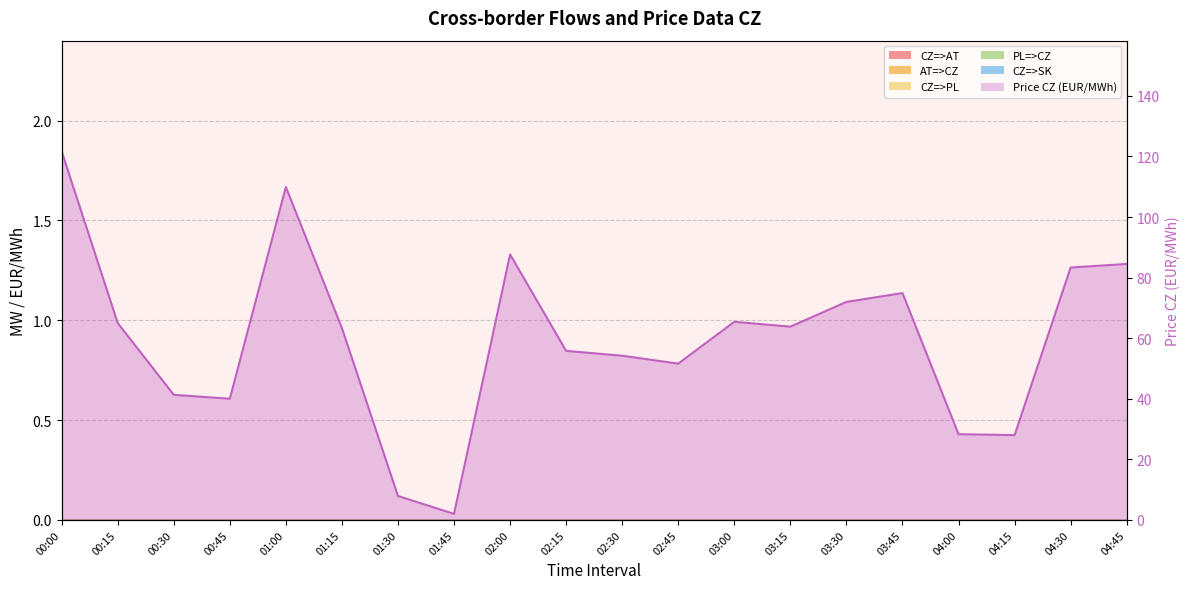

What is the sum of the values at 03:45 and 02:45?

126.5